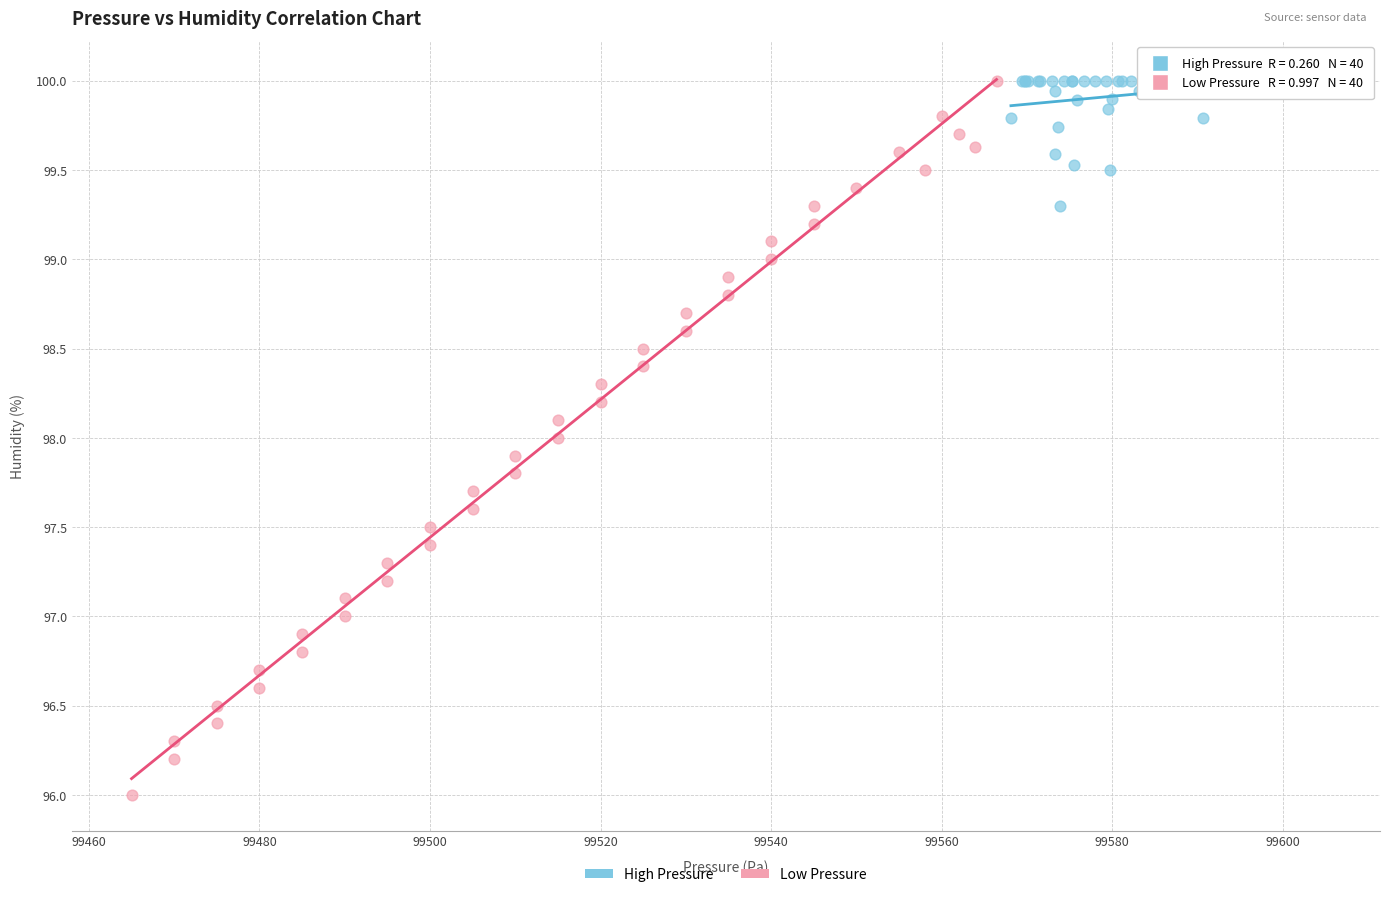

Which series contains the lowest Y value?

Low Pressure